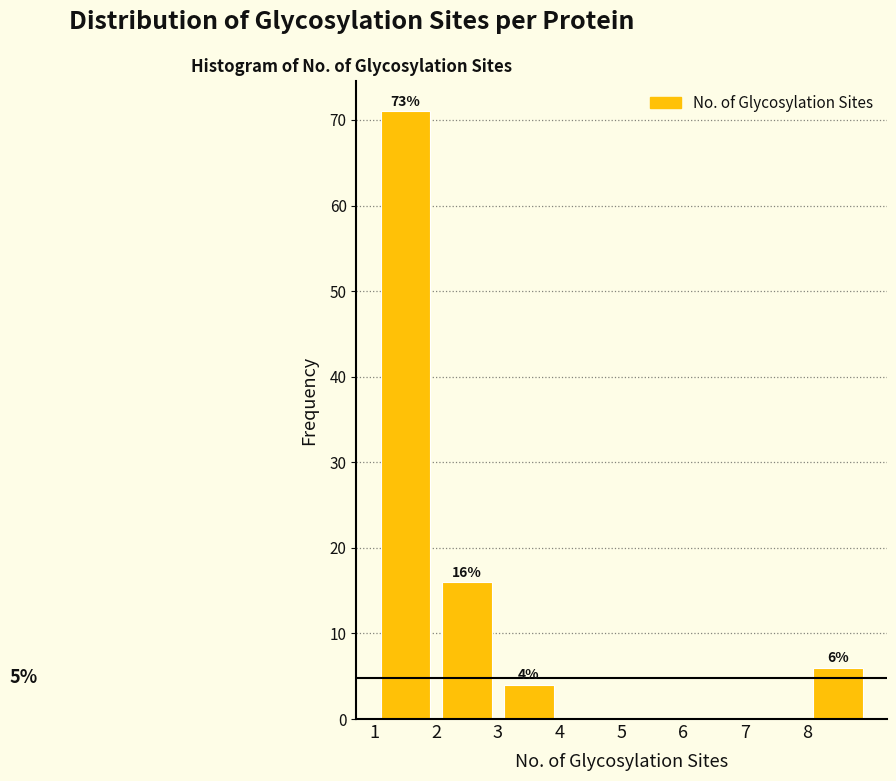

Which range on the x-axis has the tallest bar?

1 to 2